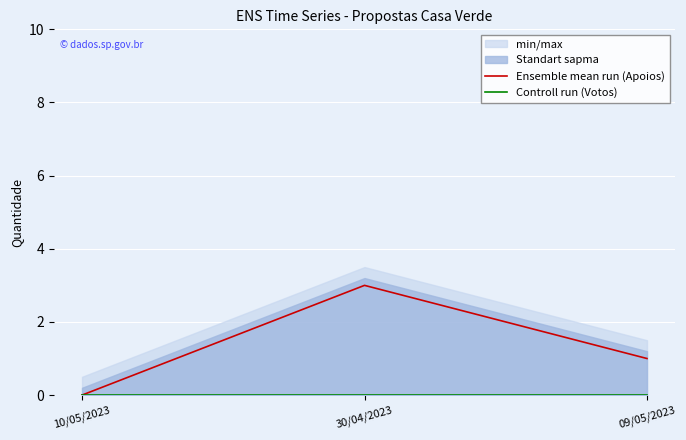

Rank the categories by Controll run (Votos) value from highest to lowest.

10/05/2023, 30/04/2023, 09/05/2023